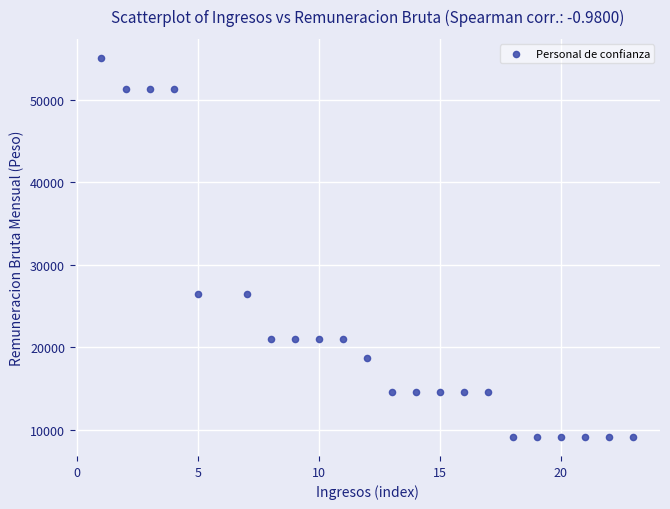

What is the range of Y values (max minus min)?

45893.1